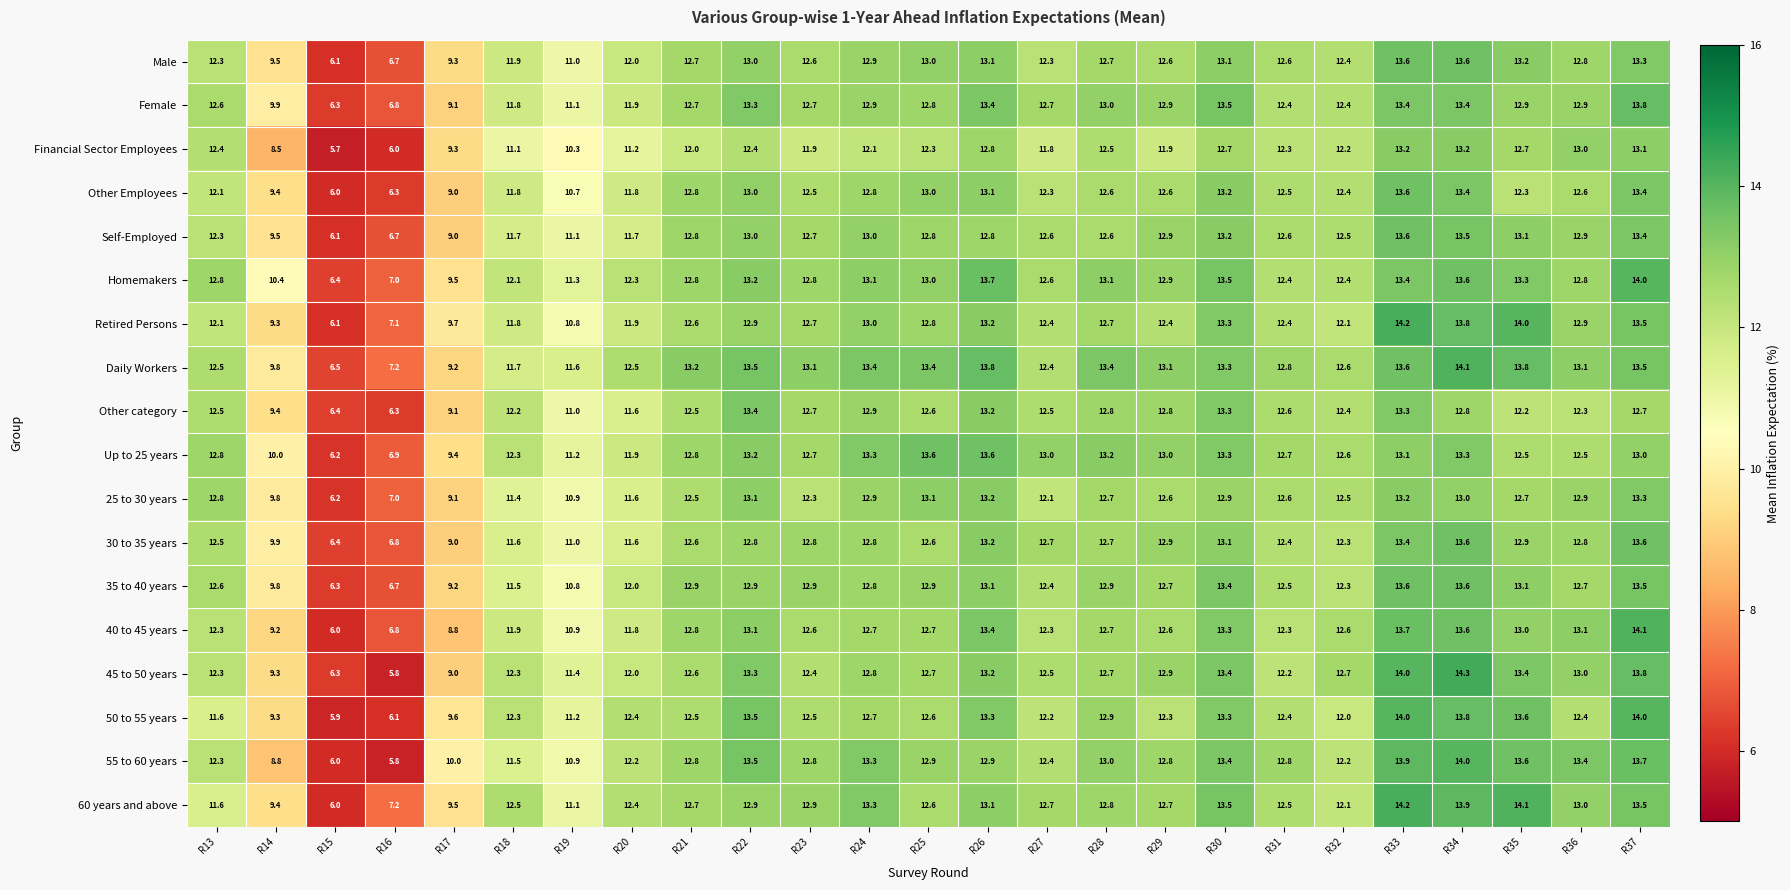

The value of Homemakers at R23 is 12.8. True or false?

True